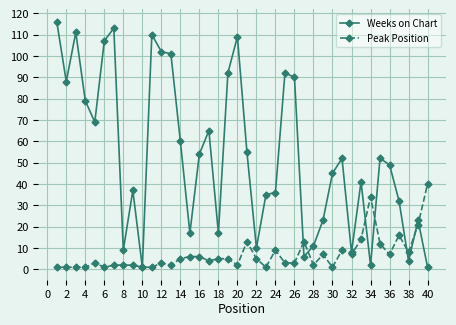

True or false: Peak Position has more than 1 interior local peaks.

True